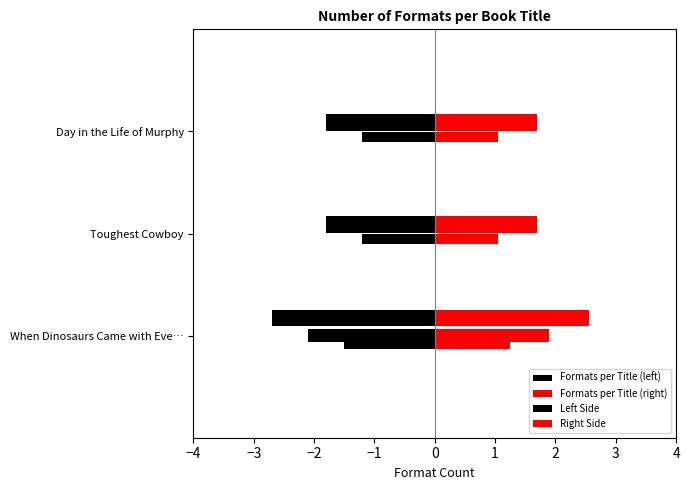

What position from the left is When Dinosaurs Came with Everything?

1